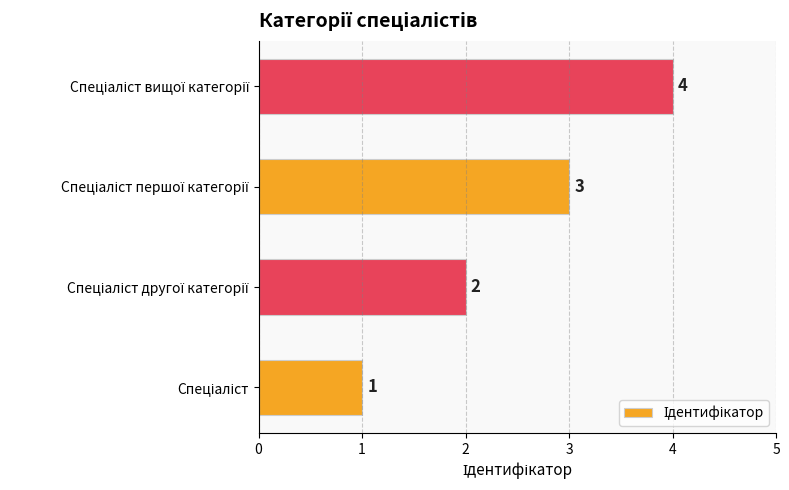

What is the minimum value shown in the chart?

1